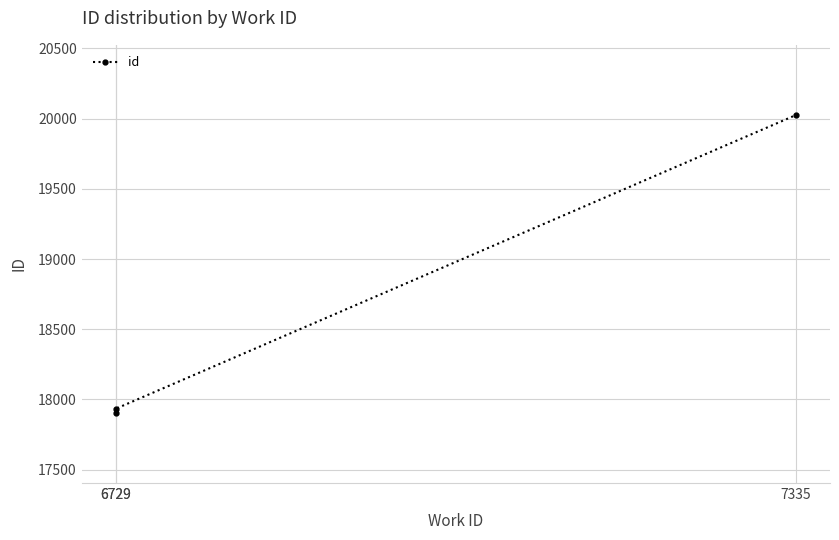

What is the maximum value shown in the chart?

20026